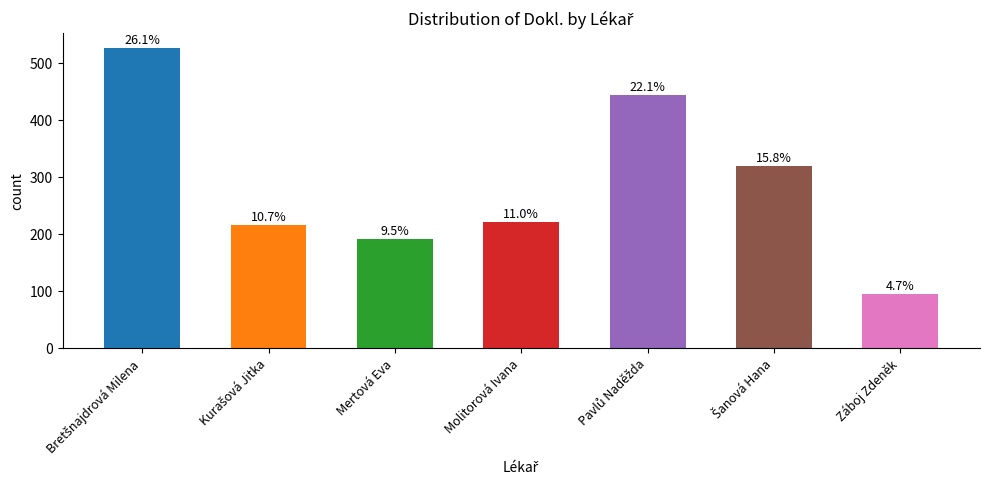

Are the bars horizontal?

No